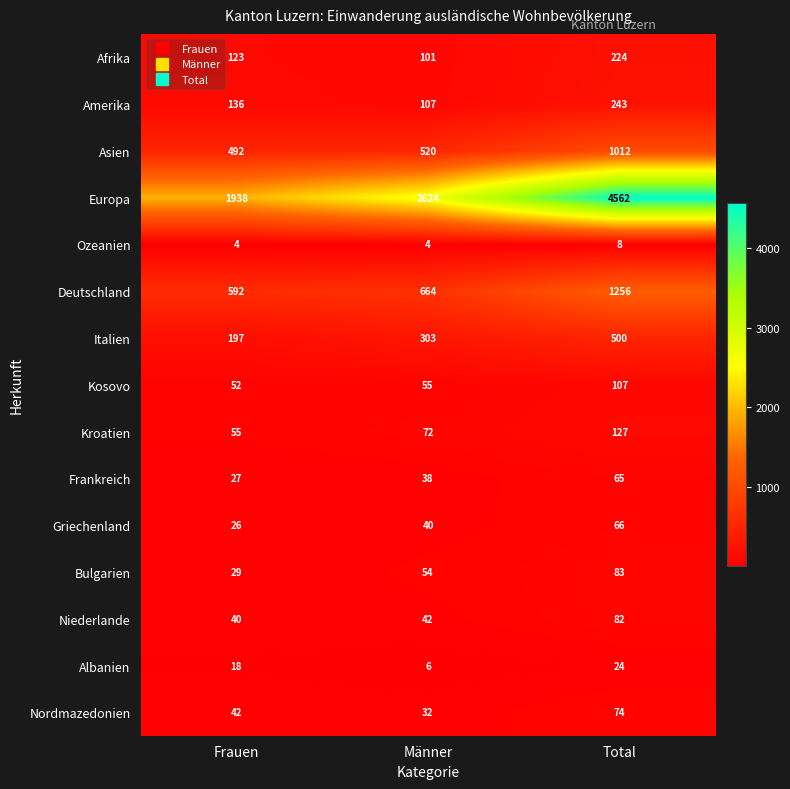

Which series has the widest spread of values?

Europa